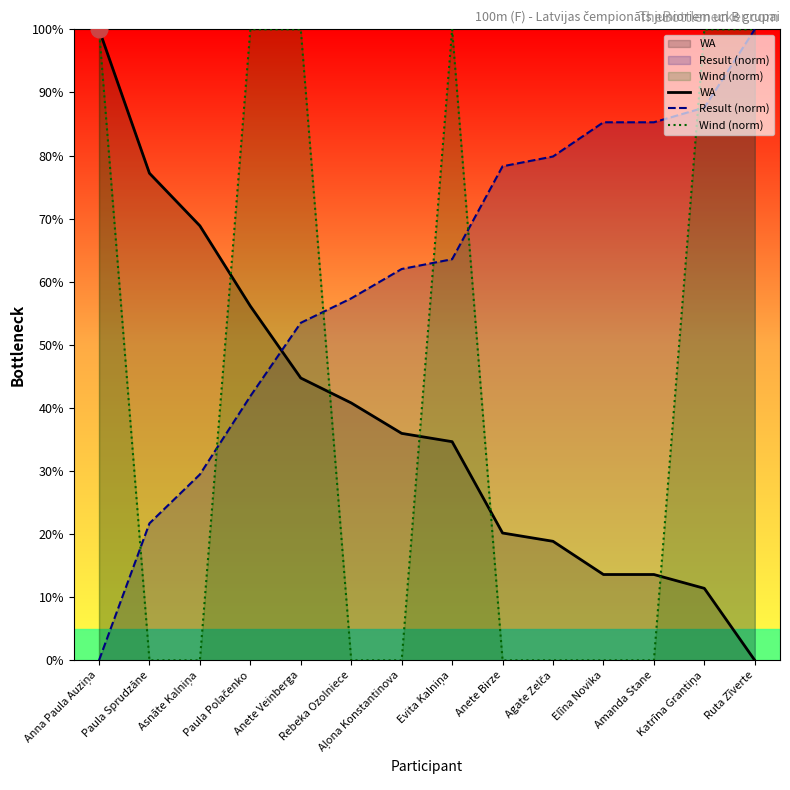

Reading left to right, what are all the values shown in this chart?

WA: Anna Paula Auziņa=100.0	Paula Sprudzāne=77.2	Asnāte Kalniņa=68.9	Paula Polačenko=56.1	Anete Veinberga=44.7	Rebeka Ozolniece=40.8	Aļona Konstantinova=36.0	Evita Kalniņa=34.6	Anete Birze=20.2	Agate Zelča=18.9	Elīna Novika=13.6	Amanda Stane=13.6	Katrīna Grantiņa=11.4	Ruta Zīverte=0.0
Result (norm): Anna Paula Auziņa=0.0	Paula Sprudzāne=21.7	Asnāte Kalniņa=29.5	Paula Polačenko=41.9	Anete Veinberga=53.5	Rebeka Ozolniece=57.4	Aļona Konstantinova=62.0	Evita Kalniņa=63.6	Anete Birze=78.3	Agate Zelča=79.8	Elīna Novika=85.3	Amanda Stane=85.3	Katrīna Grantiņa=87.6	Ruta Zīverte=100.0
Wind (norm): Anna Paula Auziņa=100.0	Paula Sprudzāne=0.0	Asnāte Kalniņa=0.0	Paula Polačenko=100.0	Anete Veinberga=100.0	Rebeka Ozolniece=0.0	Aļona Konstantinova=0.0	Evita Kalniņa=100.0	Anete Birze=0.0	Agate Zelča=0.0	Elīna Novika=0.0	Amanda Stane=0.0	Katrīna Grantiņa=100.0	Ruta Zīverte=100.0